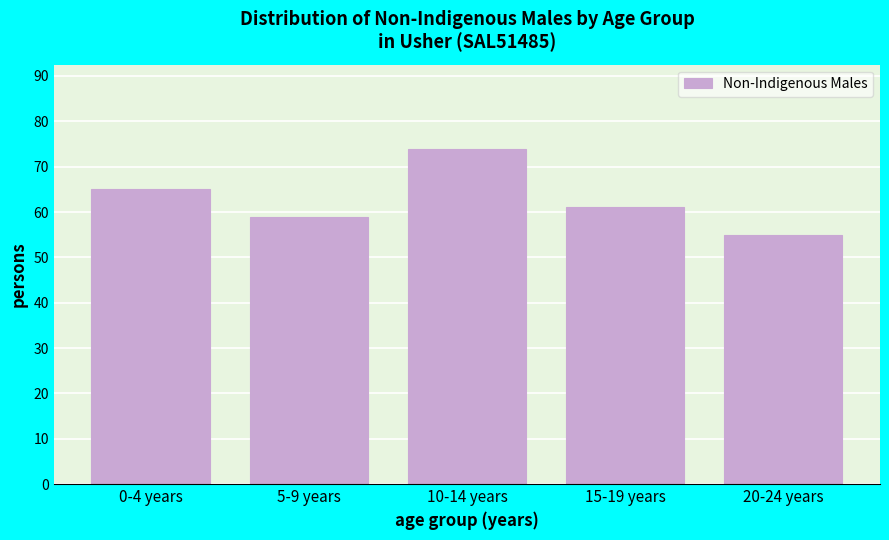

Reading left to right, extract all data points from this chart.

0-4 years=65	5-9 years=59	10-14 years=74	15-19 years=61	20-24 years=55